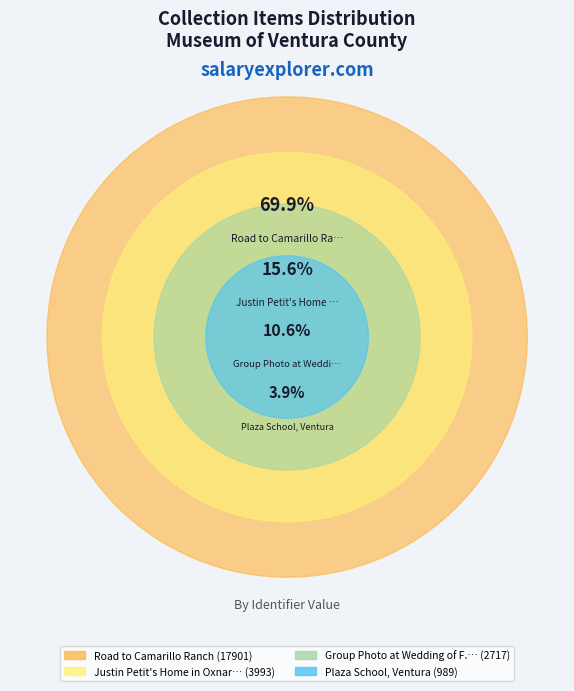

Is there any slice that represents more than half of the pie?

Yes